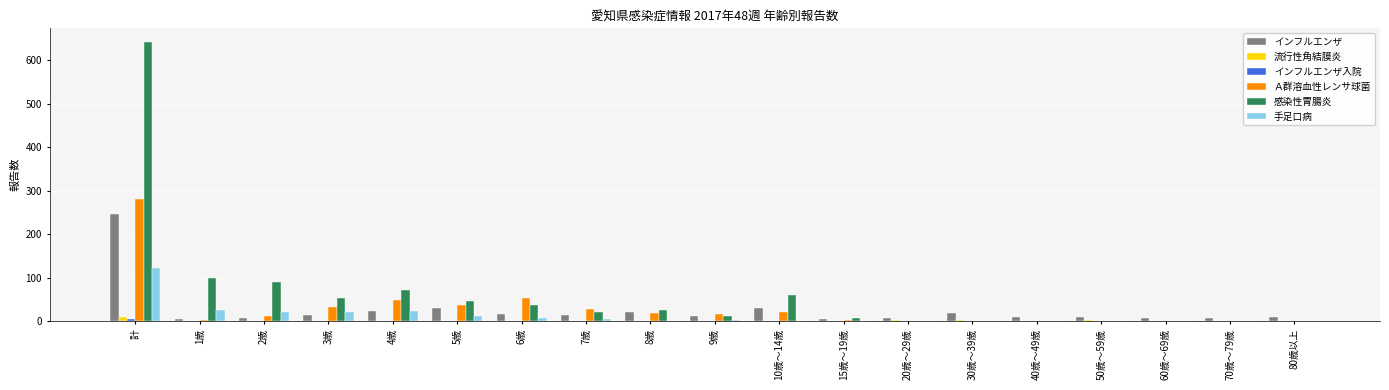

Is it true that Ａ群溶血性レンサ球菌 equals 129 at 20歳～29歳?

False